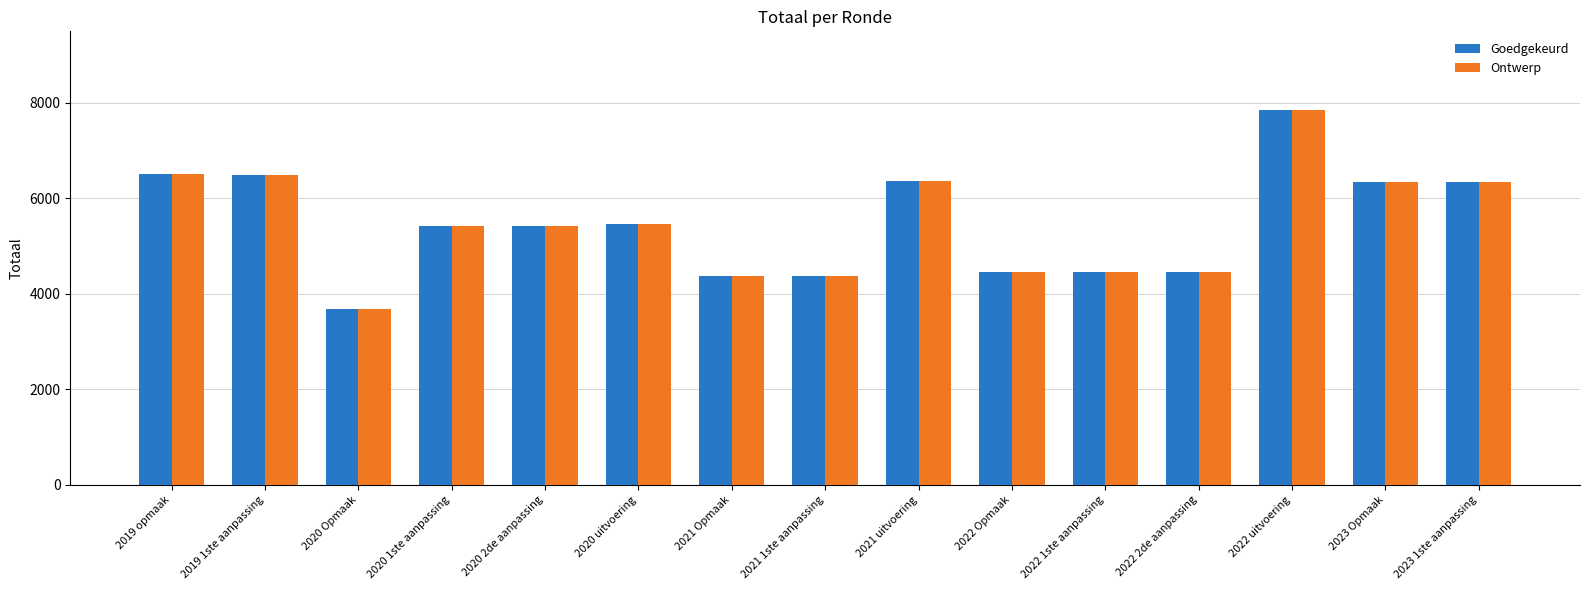

What is the greatest value displayed?

7852